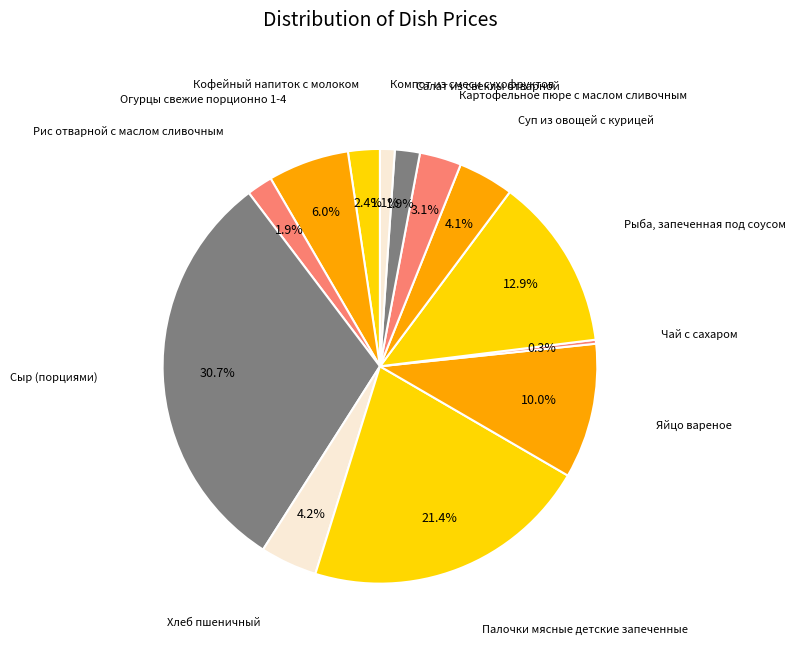

How many segments does this pie chart have?

13